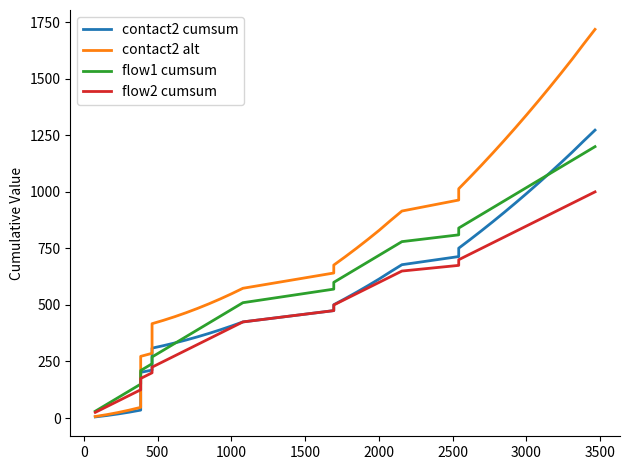

At how many categories does at least one series exceed 218?

34